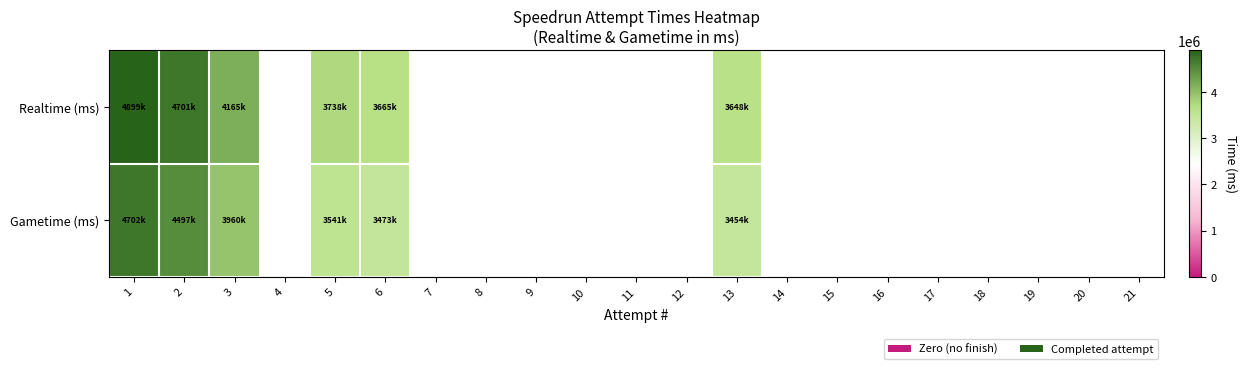

At which category is the sum across all series the highest?

1